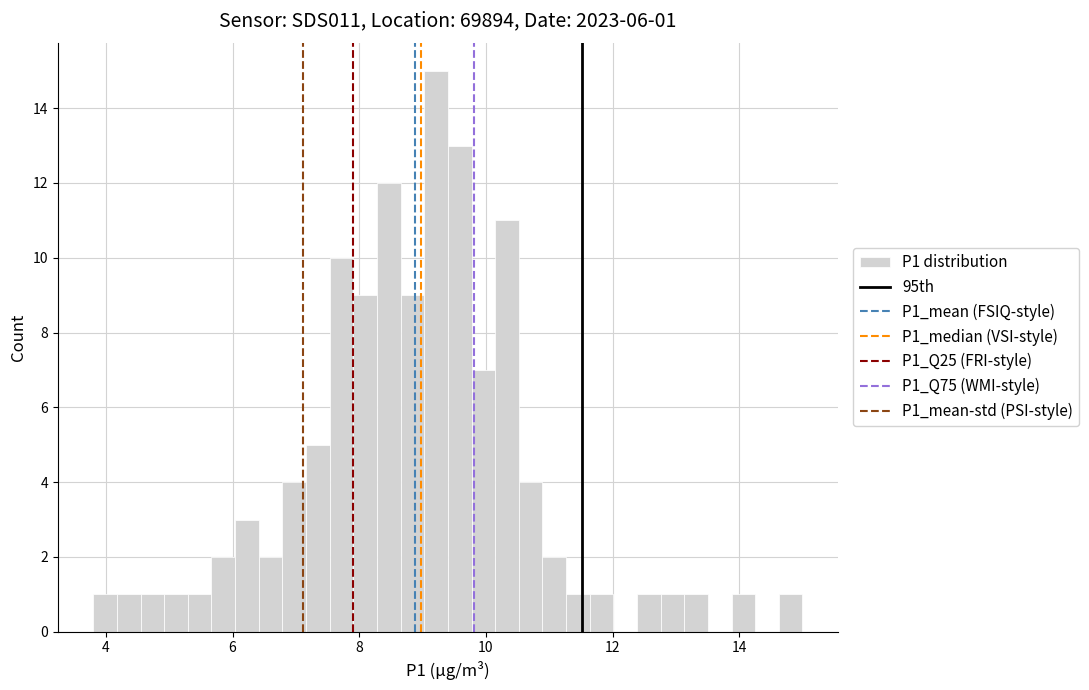

Read against the x-axis, roughly where is the centre of the tallest bar?

9.2